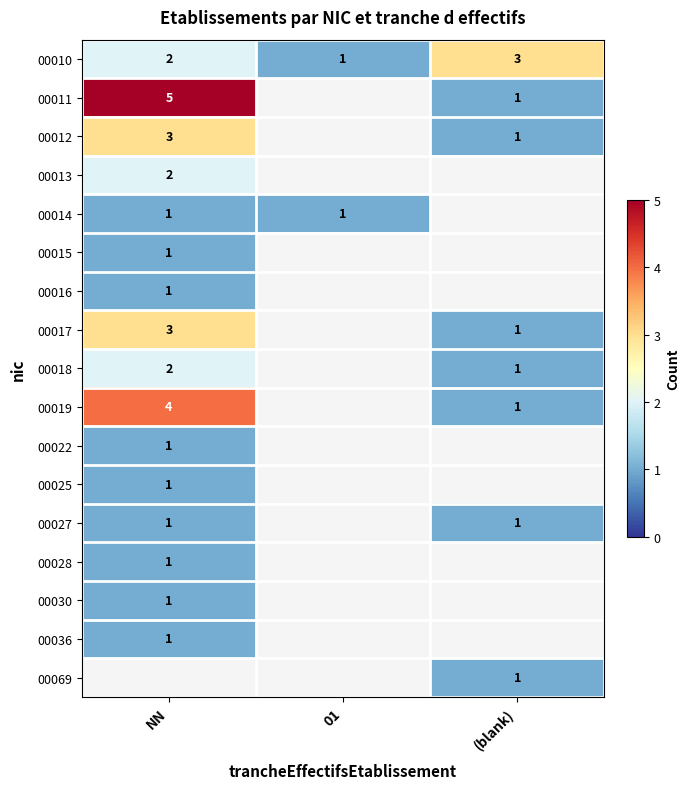

What is the sum of all 00010 values?

6